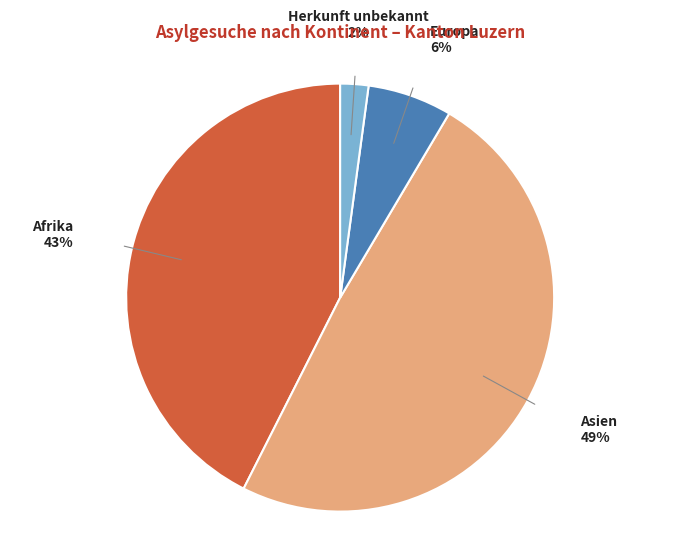

Combined, do Asien and Herkunft unbekannt account for over 50%?

Yes